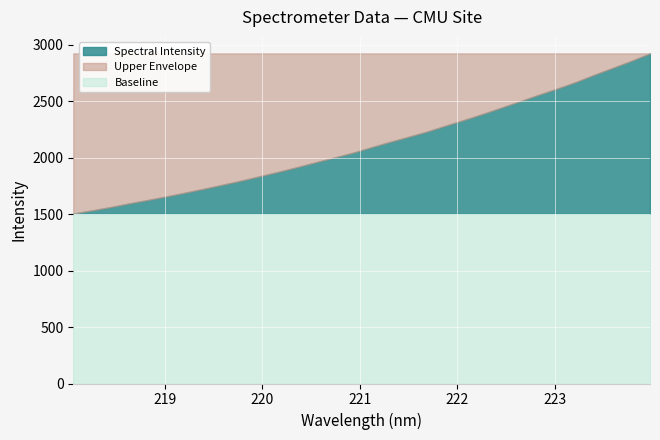

Reading left to right, what are all the values shown in this chart?

Spectral Intensity: 1504.3	1532.1	1561.4	1593.8	1624.3	1655.7	1688.8	1722.9	1758.5	1794.6	1833.8	1872.6	1913.9	1957.1	1999.5	2041.3	2090.3	2137.7	2183.0	2229.1	2281.6	2332.5	2385.6	2441.3	2497.4	2554.6	2609.6	2667.6	2732.1	2793.4	2855.5	2921.7
Baseline: 1504.3	1504.3	1504.3	1504.3	1504.3	1504.3	1504.3	1504.3	1504.3	1504.3	1504.3	1504.3	1504.3	1504.3	1504.3	1504.3	1504.3	1504.3	1504.3	1504.3	1504.3	1504.3	1504.3	1504.3	1504.3	1504.3	1504.3	1504.3	1504.3	1504.3	1504.3	1504.3
Upper Envelope: 2921.7	2921.7	2921.7	2921.7	2921.7	2921.7	2921.7	2921.7	2921.7	2921.7	2921.7	2921.7	2921.7	2921.7	2921.7	2921.7	2921.7	2921.7	2921.7	2921.7	2921.7	2921.7	2921.7	2921.7	2921.7	2921.7	2921.7	2921.7	2921.7	2921.7	2921.7	2921.7